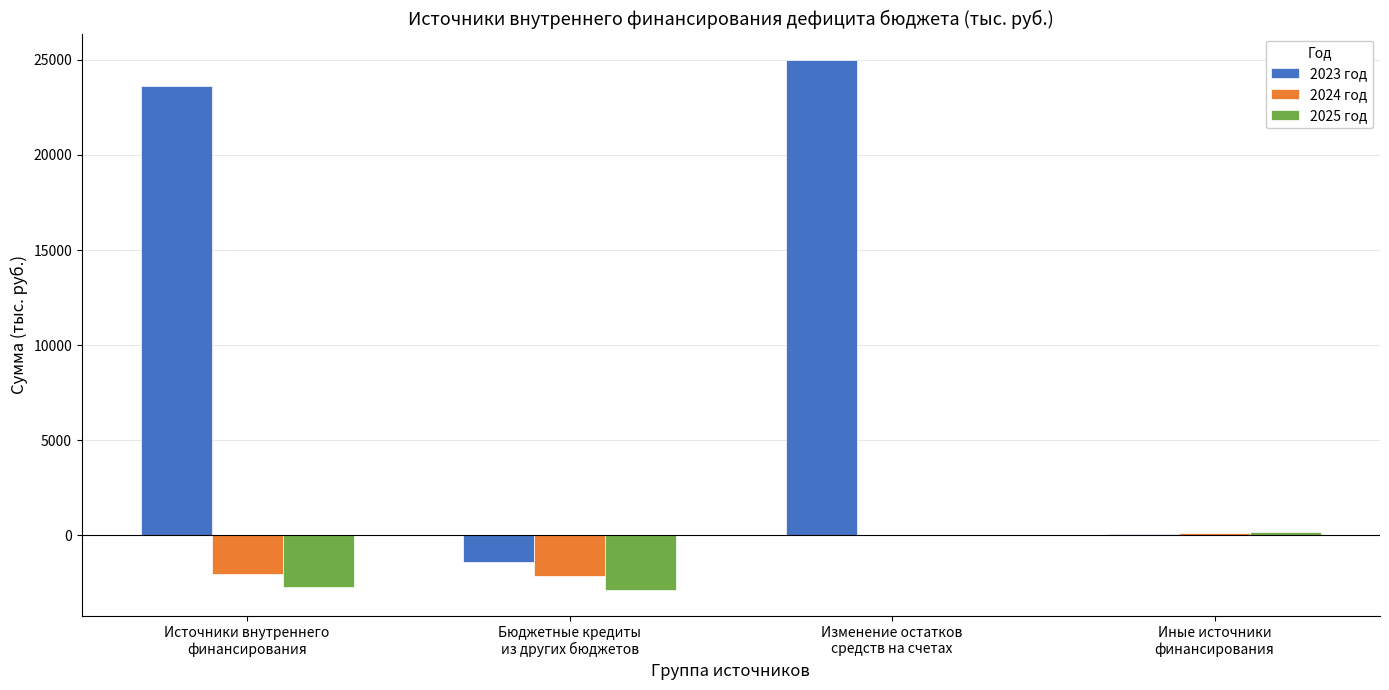

What is the greatest value displayed?

24993.3